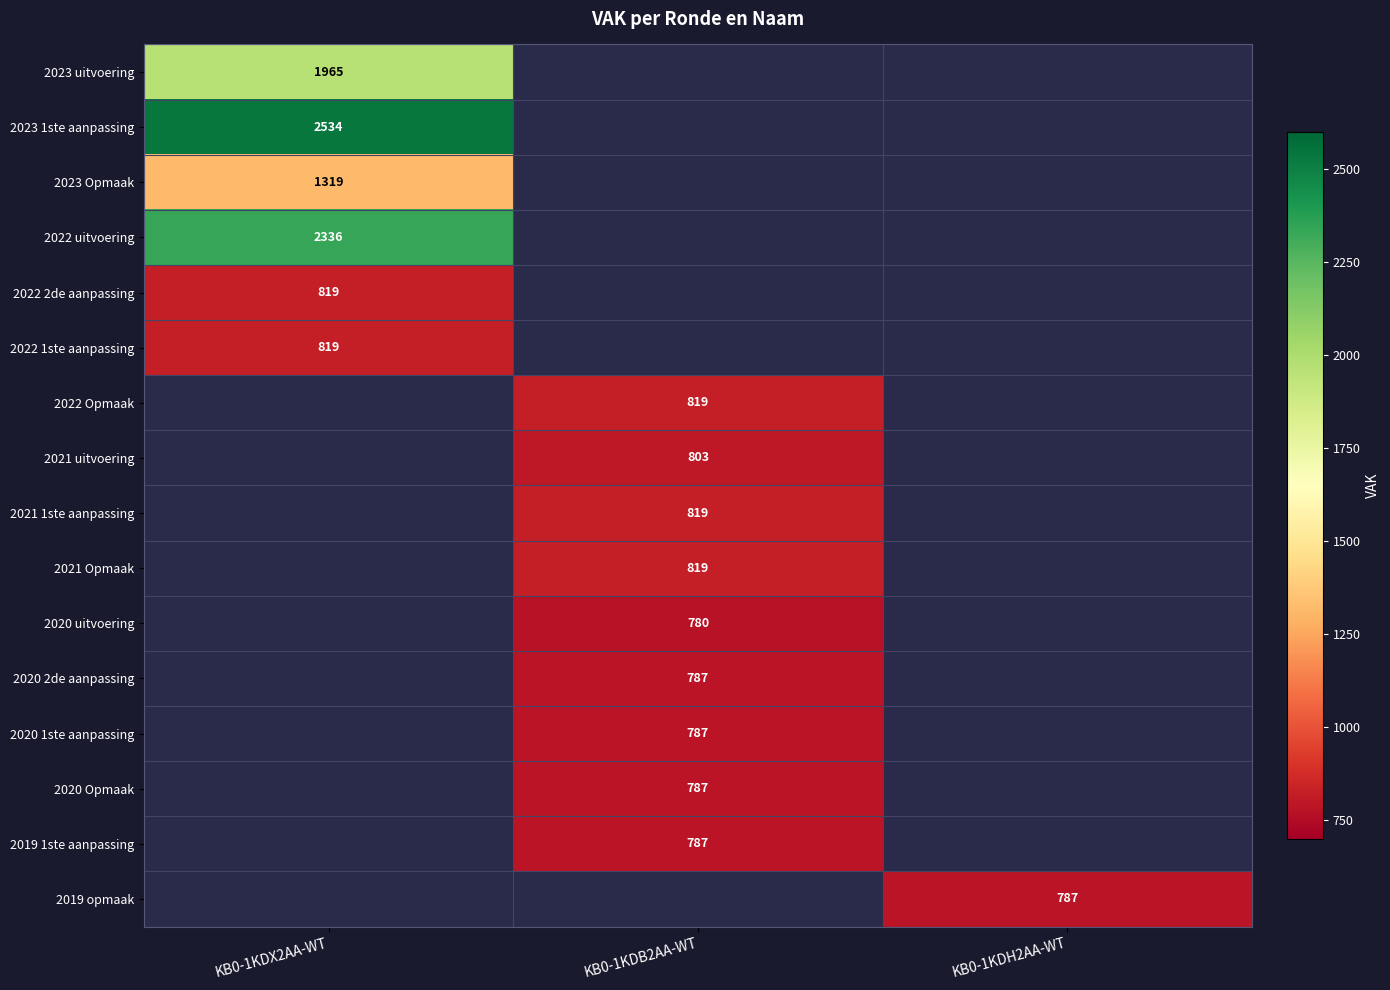

How many categories are shown in the chart?

3